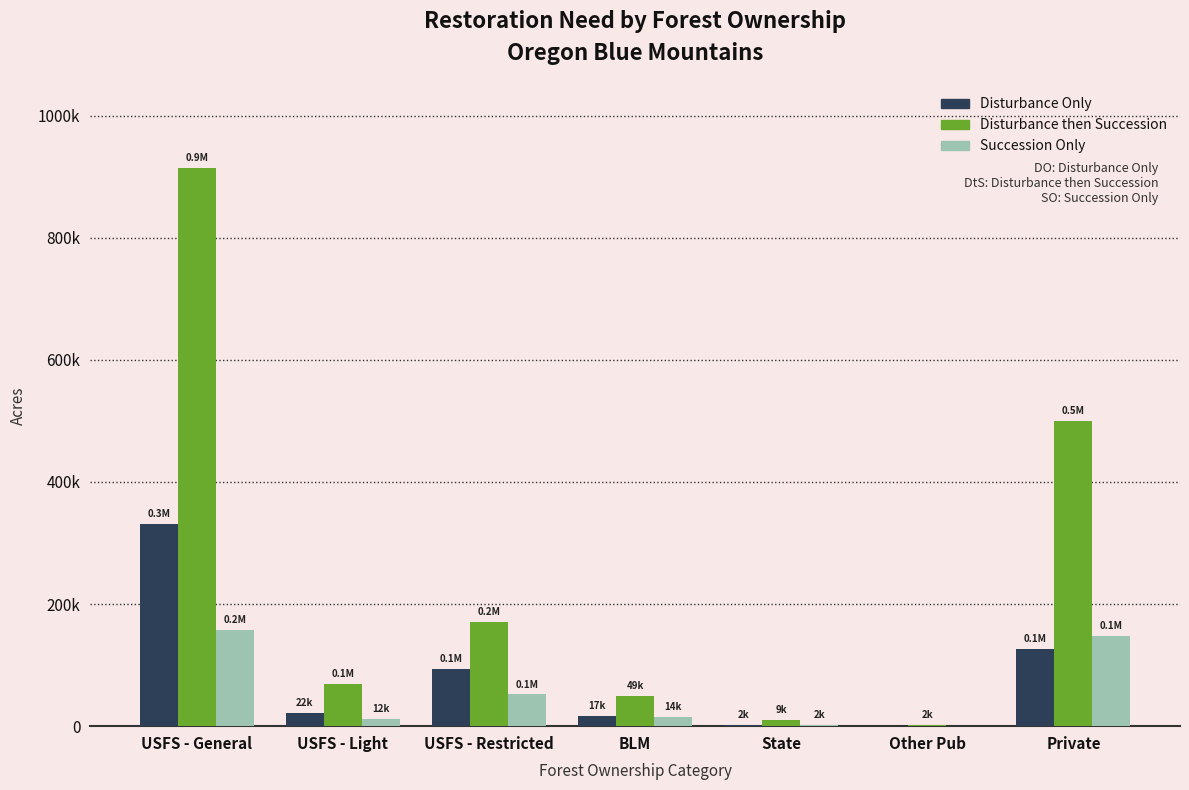

At which category does the chart reach its peak across all series?

USFS - General